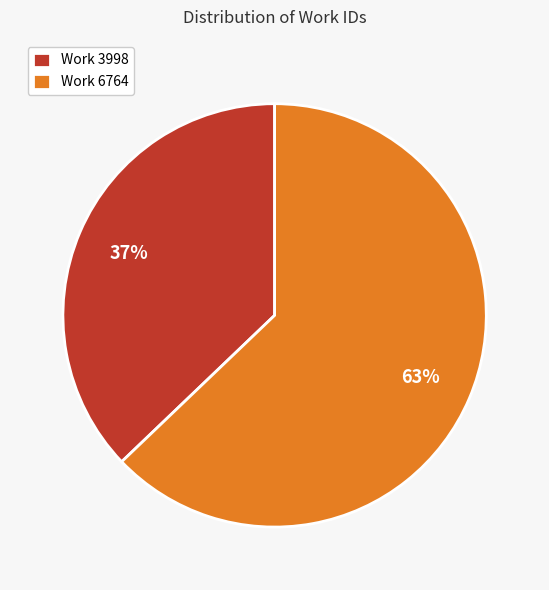

Is there any slice that represents more than half of the pie?

Yes